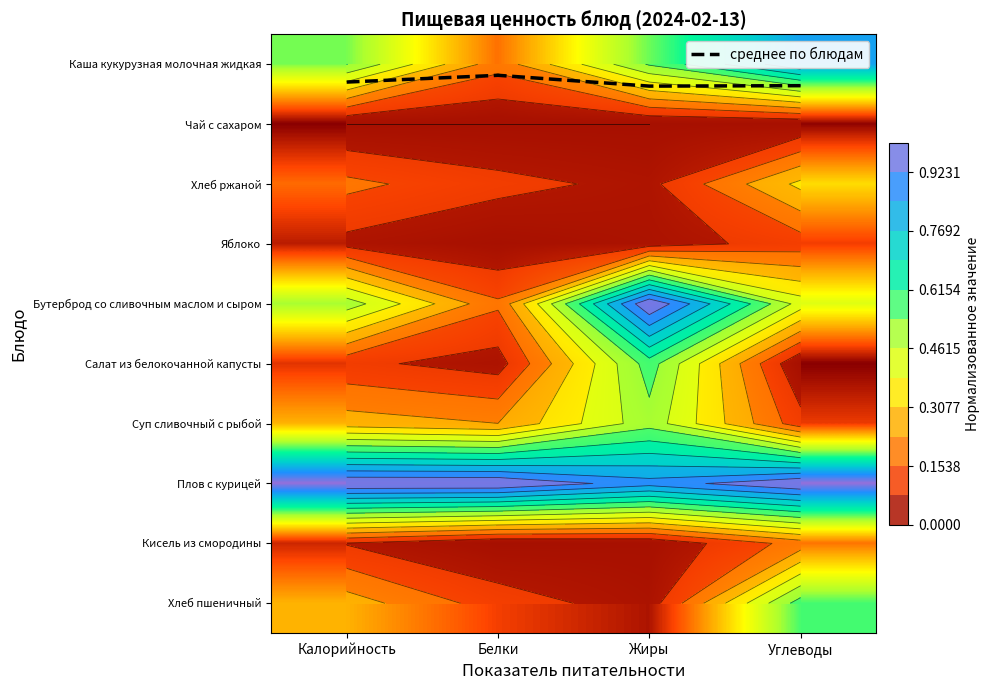

How many data points in Кисель из смородины are above 0?

3